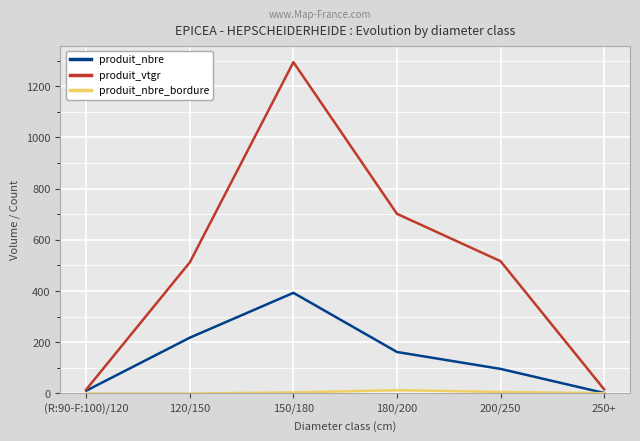

The produit_vtgr series shows 852.9 at 120/150. True or false?

False